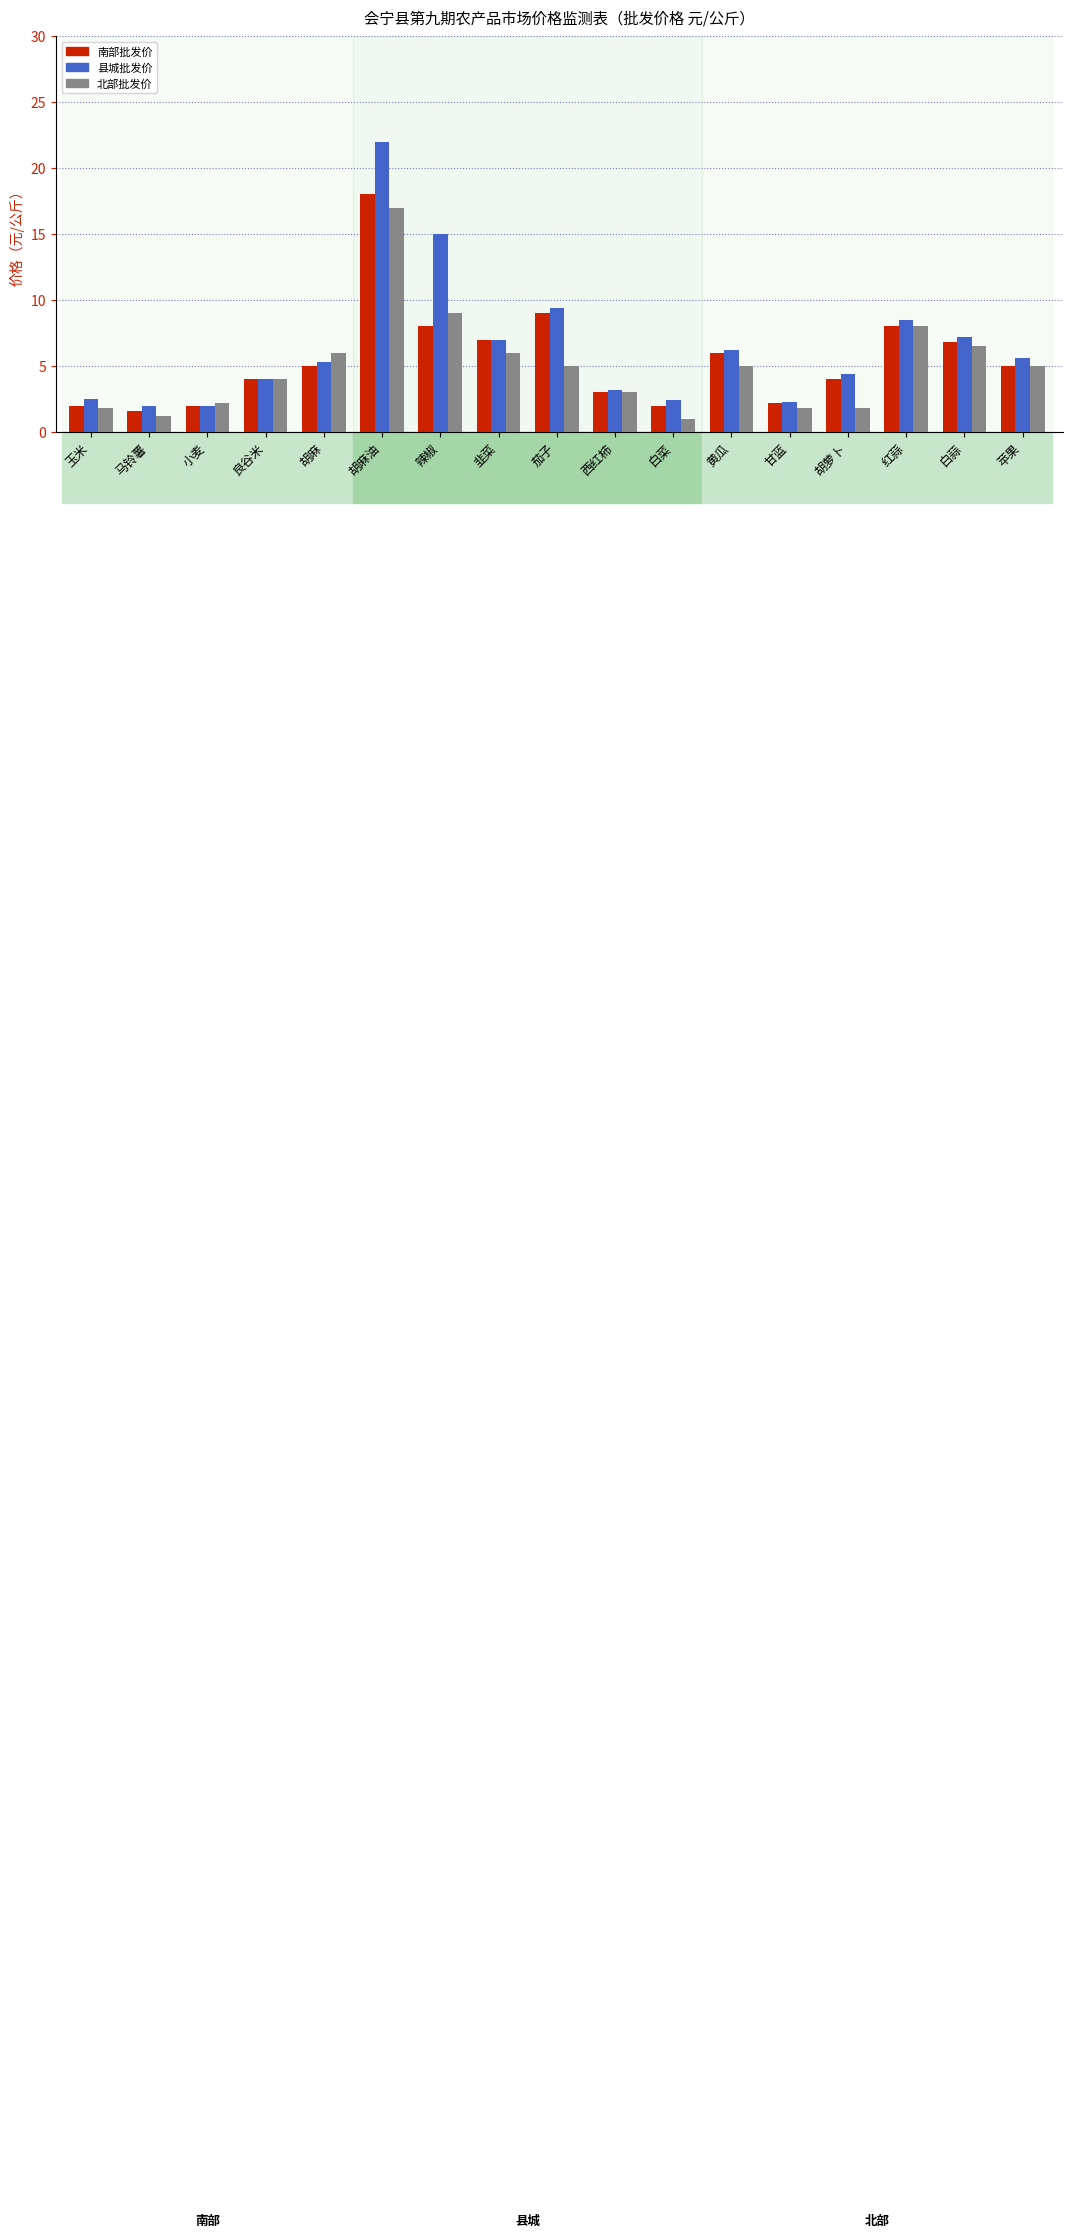

Which category has the highest value across all series?

胡麻油